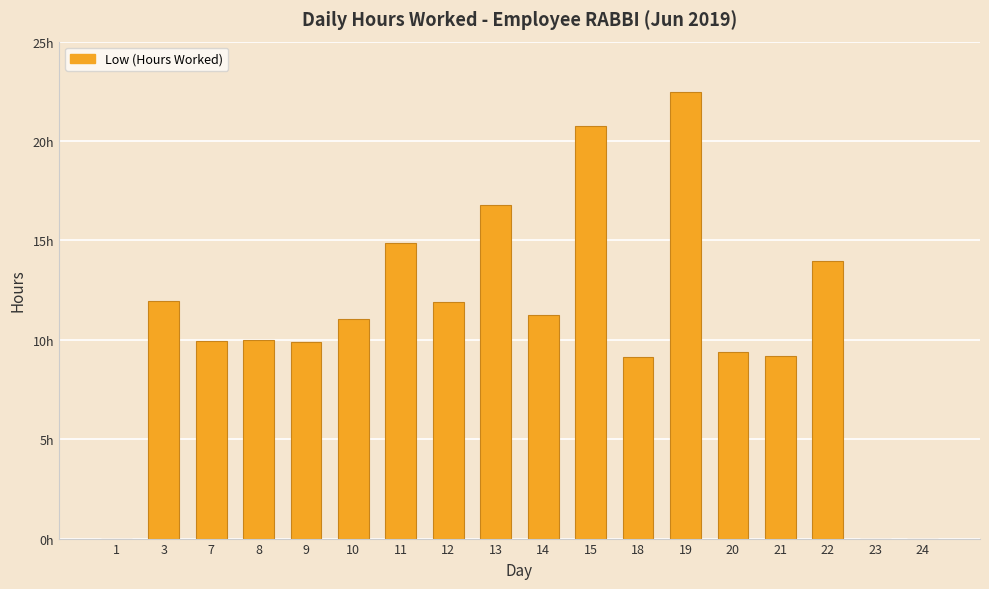

The chart shows a value of 16.8 at 13. True or false?

True